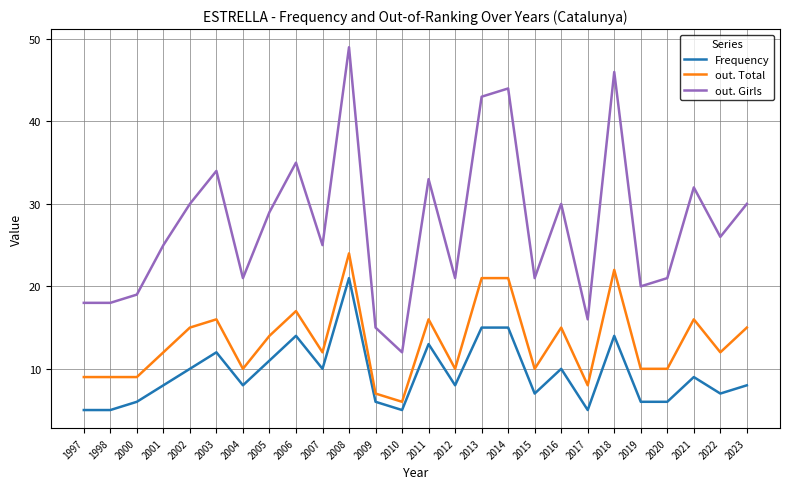

List the series in order of their peak value, highest first.

out. Girls, out. Total, Frequency